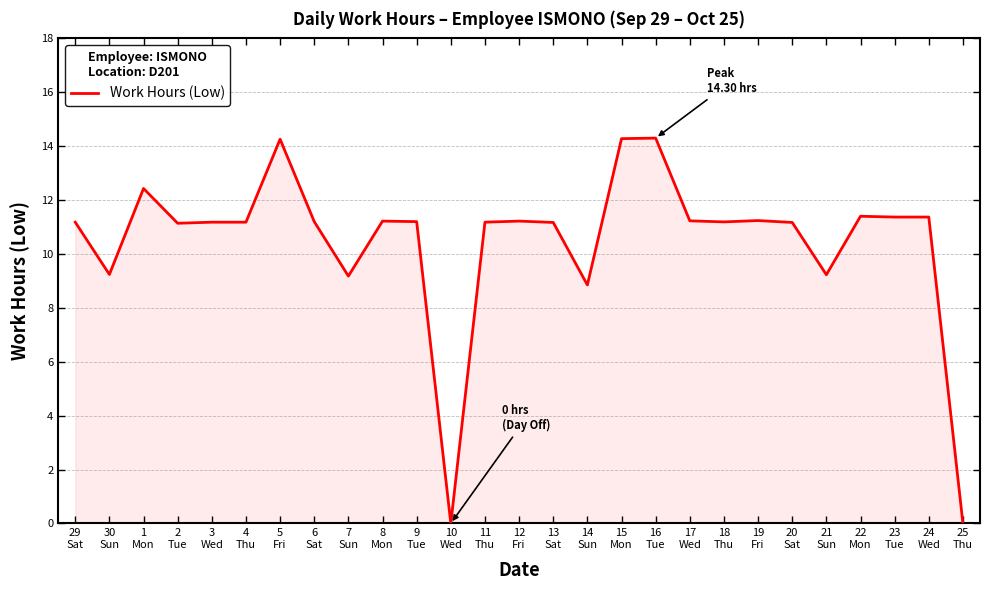

At which label does the data first exceed 11?

29
Sat